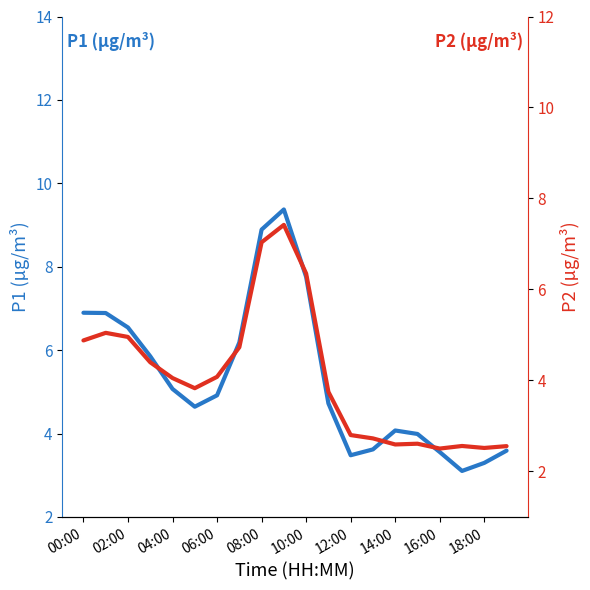

Rank the series by their maximum value, from highest to lowest.

P1, P2